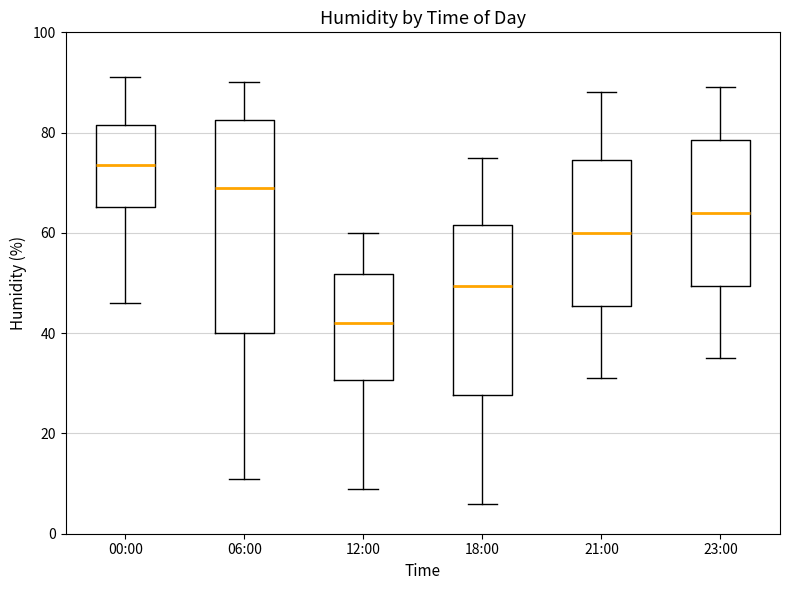

Which box's median line is the highest?

00:00